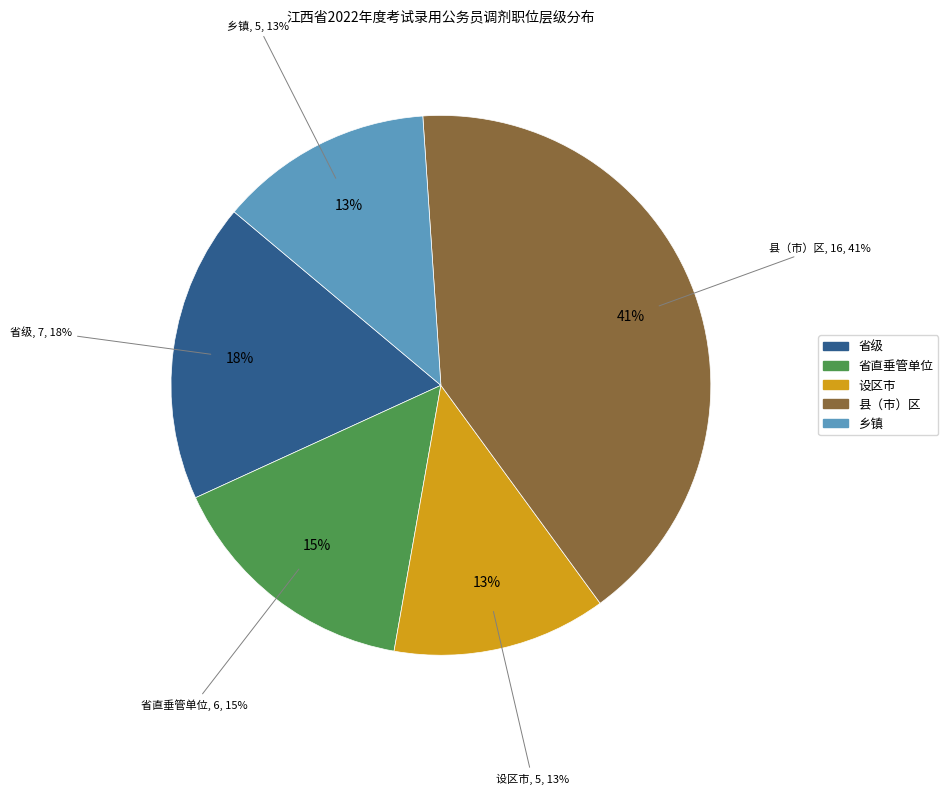

Does 省直垂管单位 account for over 50% of the chart?

No